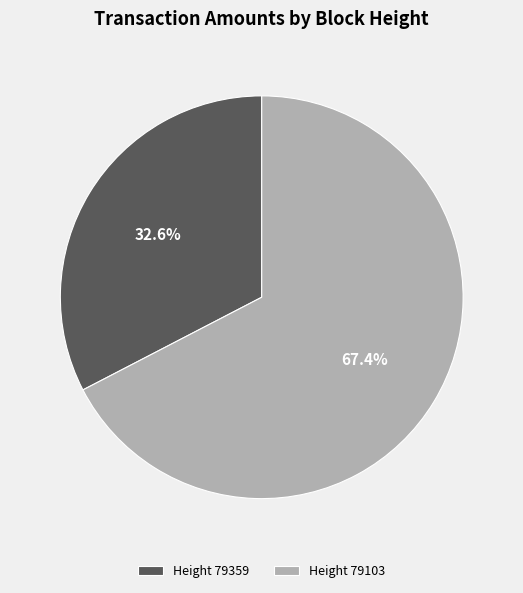

Rank the categories by value from lowest to highest.

Height 79359, Height 79103